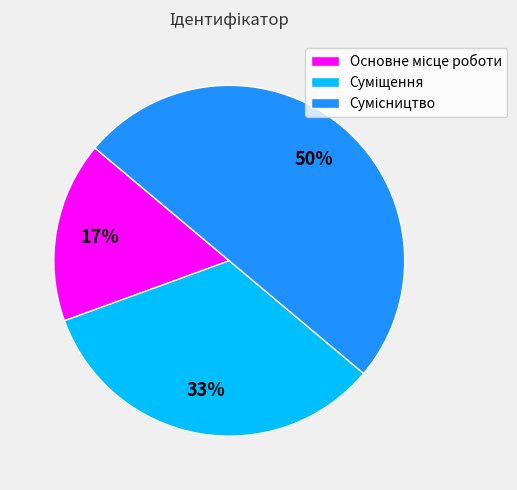

To the nearest percent, what is the difference between the largest and smallest slice percentages?

33%